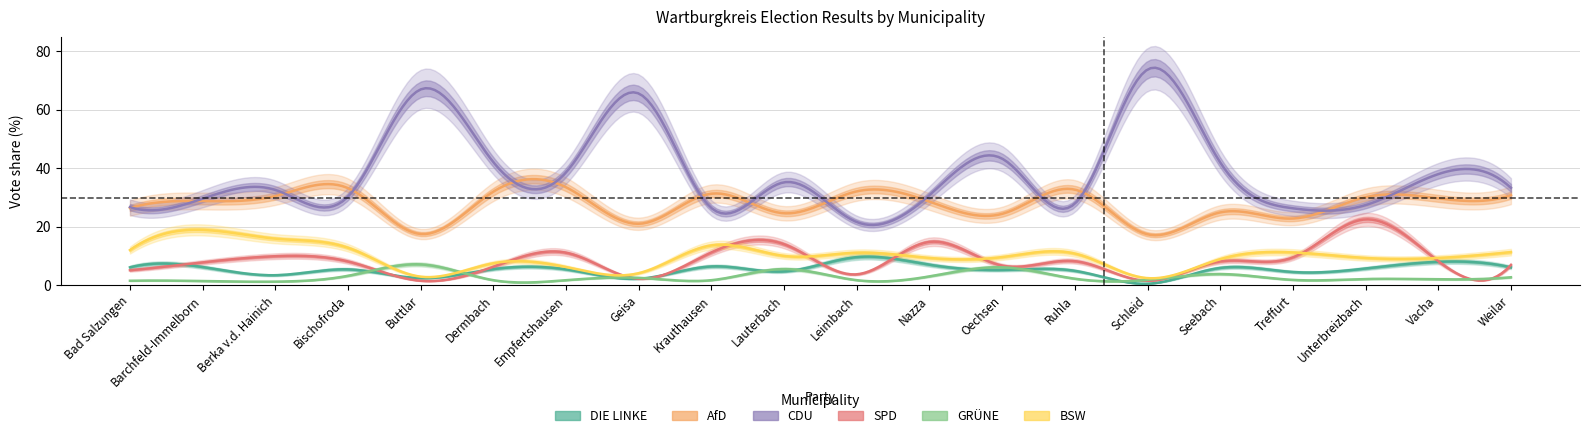

What is the sum of the CDU_% values at 13 and SPD_%?

58.2